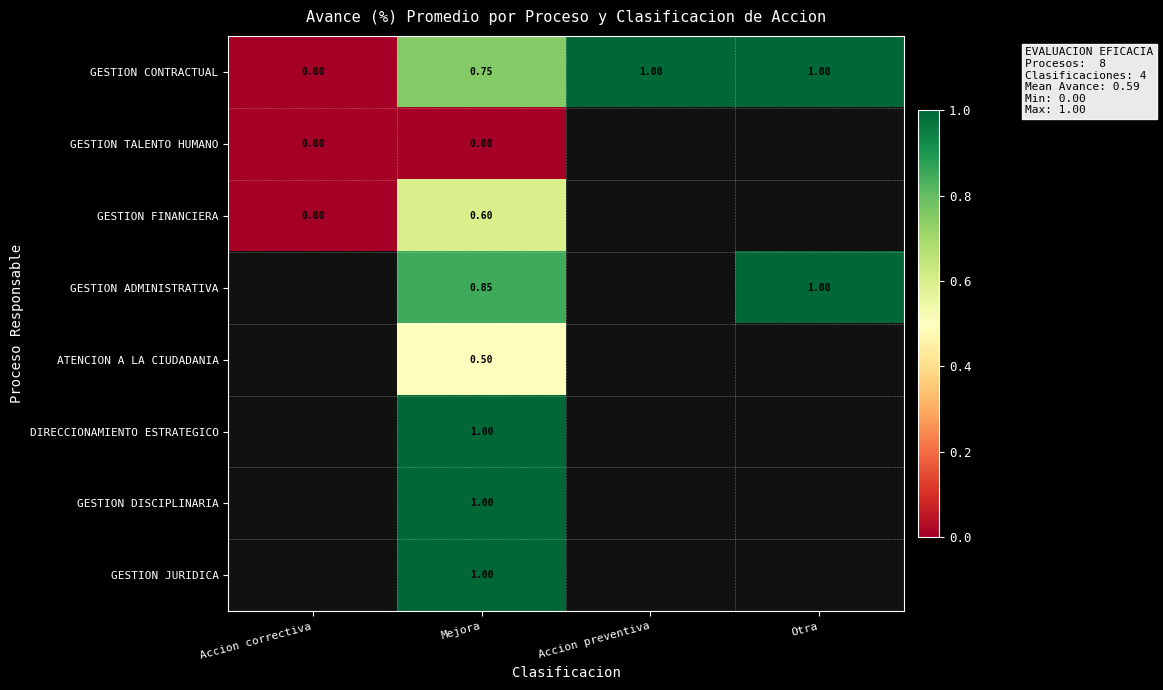

Which has a higher value, Accion correctiva or Otra?

Otra